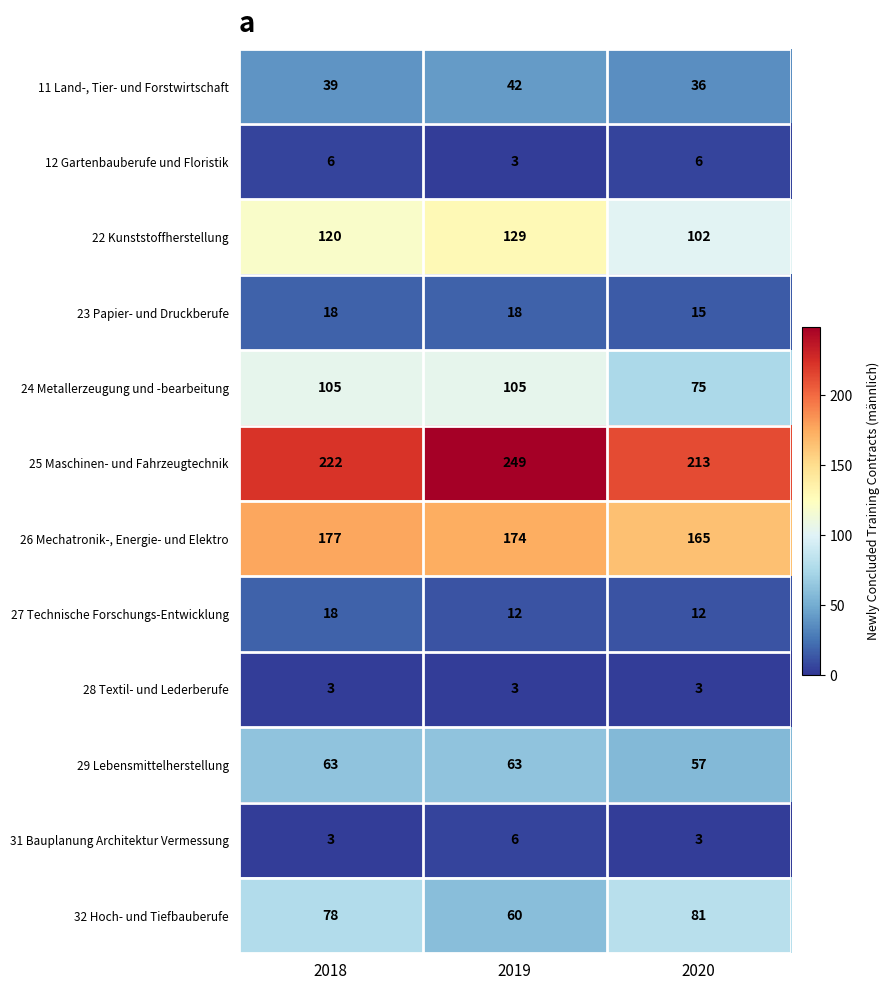

Where is 32 Hoch- und Tiefbauberufe nearest to the value 70?

2018